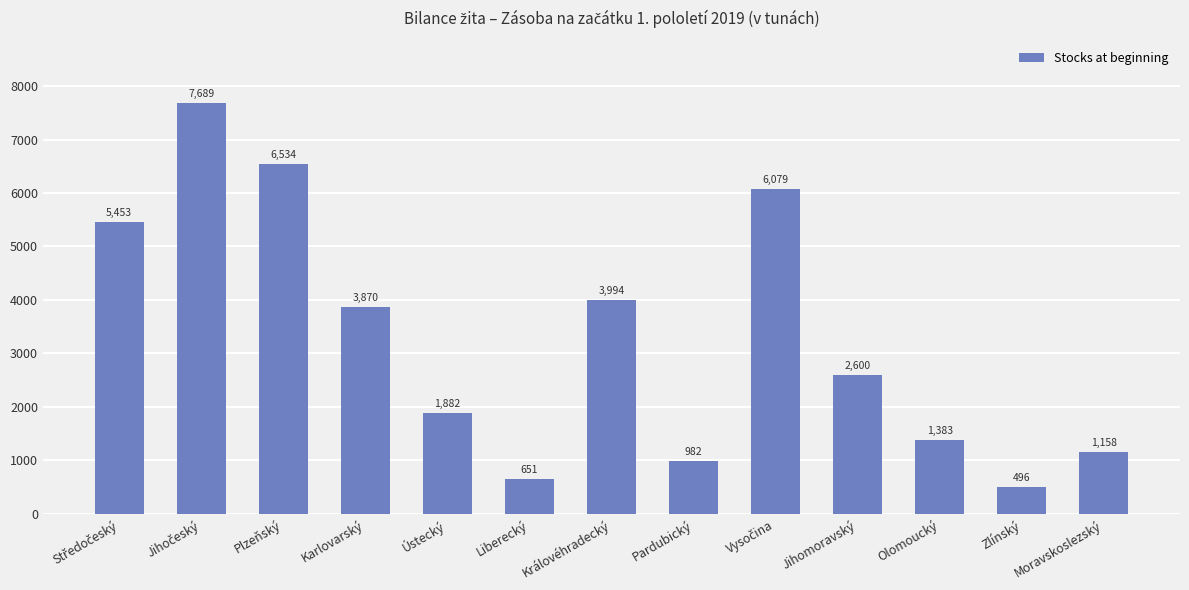

What is the ratio of the value at Moravskoslezský to the value at Pardubický?

1.2